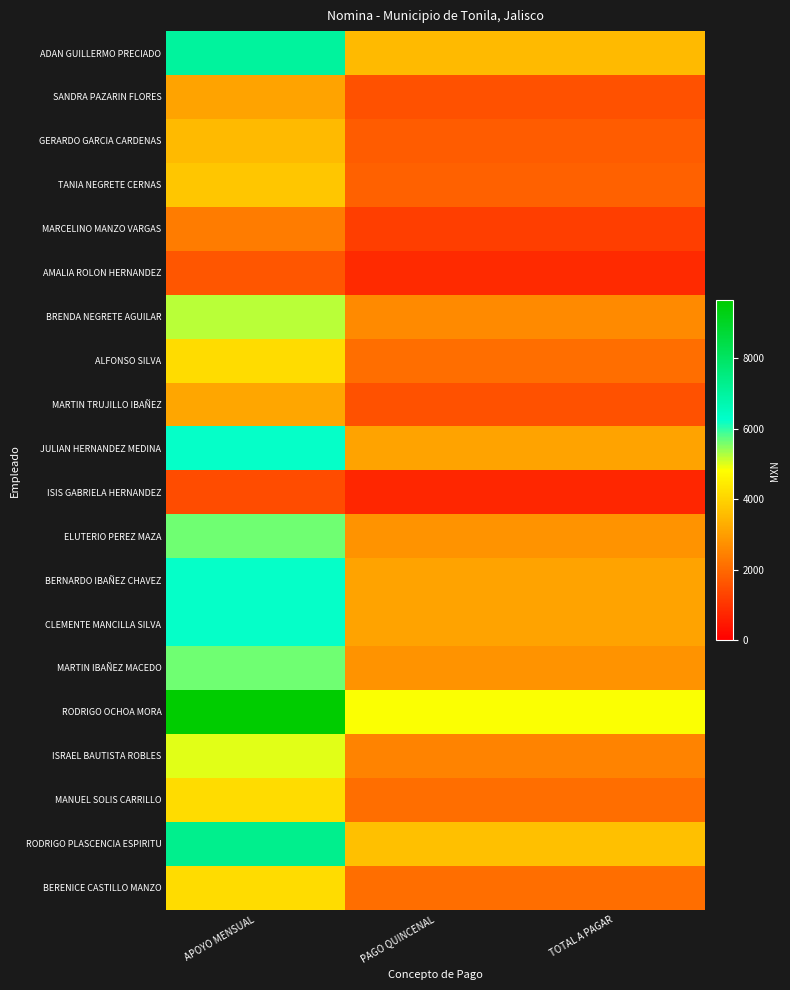

Which series changed the most between APOYO MENSUAL and PAGO QUINCENAL?

RODRIGO OCHOA MORA